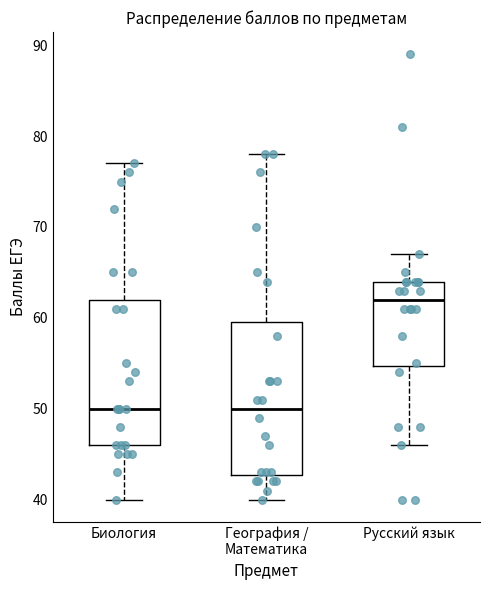

Which box has the highest median line?

Русский язык